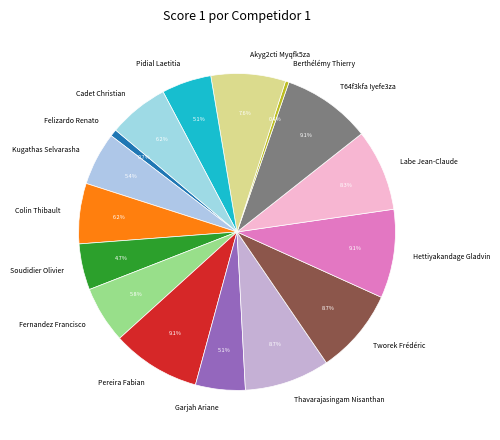

Does any single category account for the majority?

No